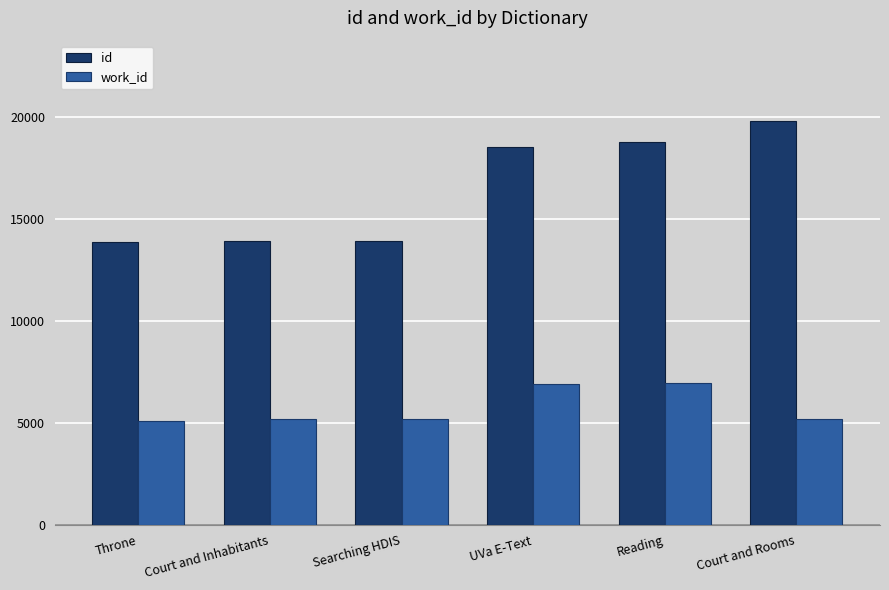

What is the value of the work_id bar at the 1st from the left?

5110